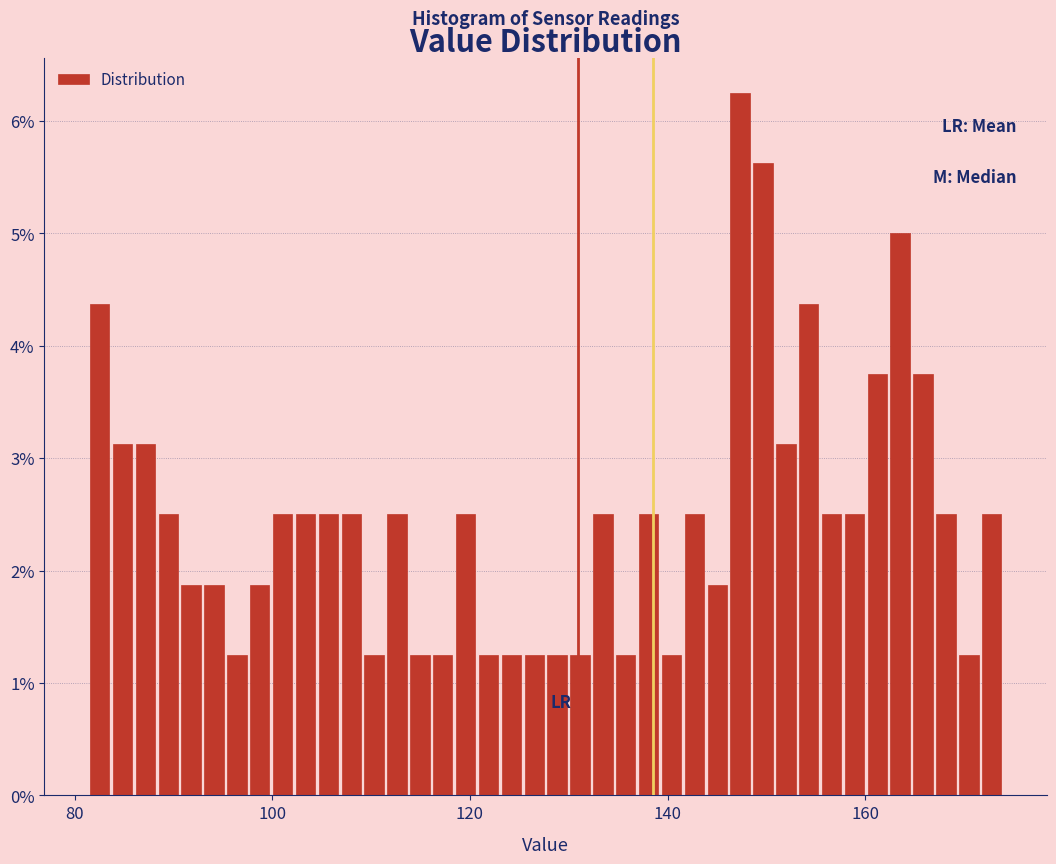

Read against the x-axis, roughly where is the centre of the tallest bar?

148